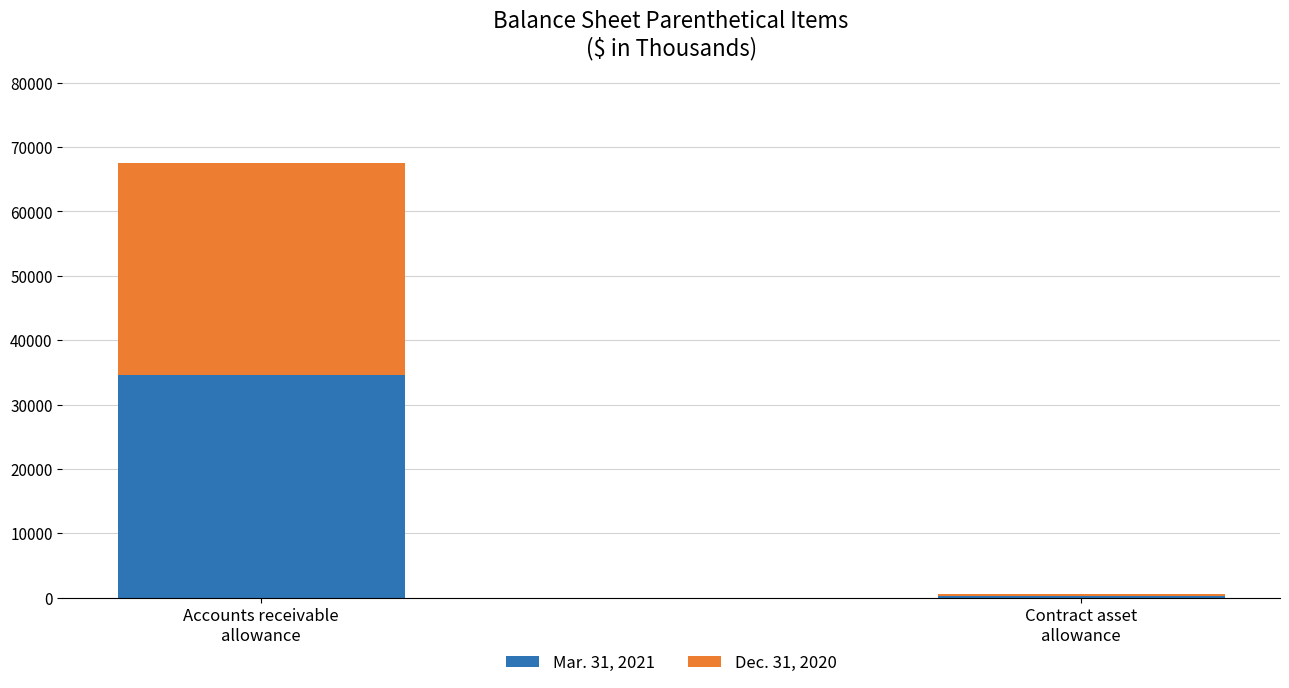

What are all the series names shown in the legend?

Mar. 31, 2021, Dec. 31, 2020